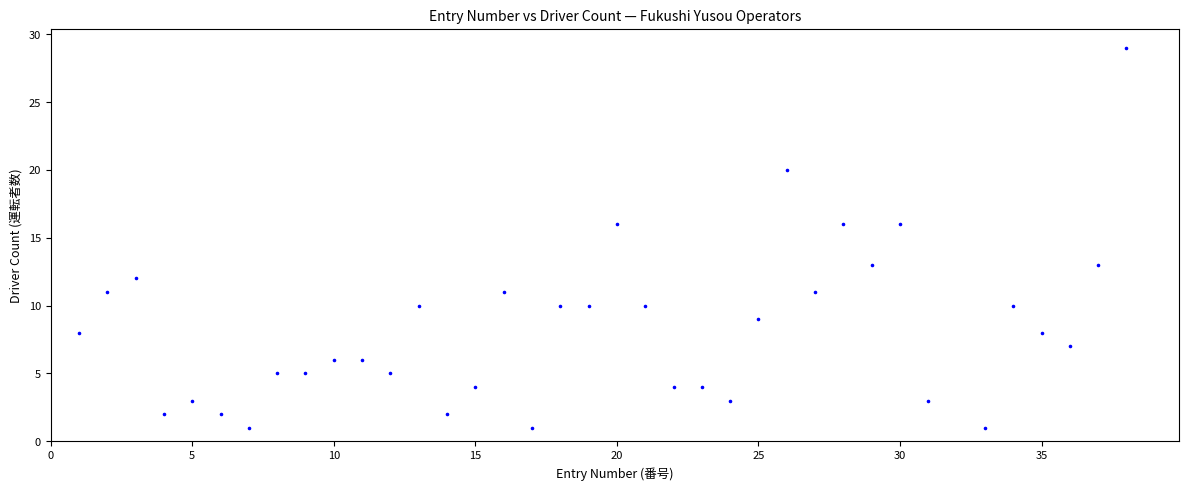

What is the range of X values (max minus min)?

37